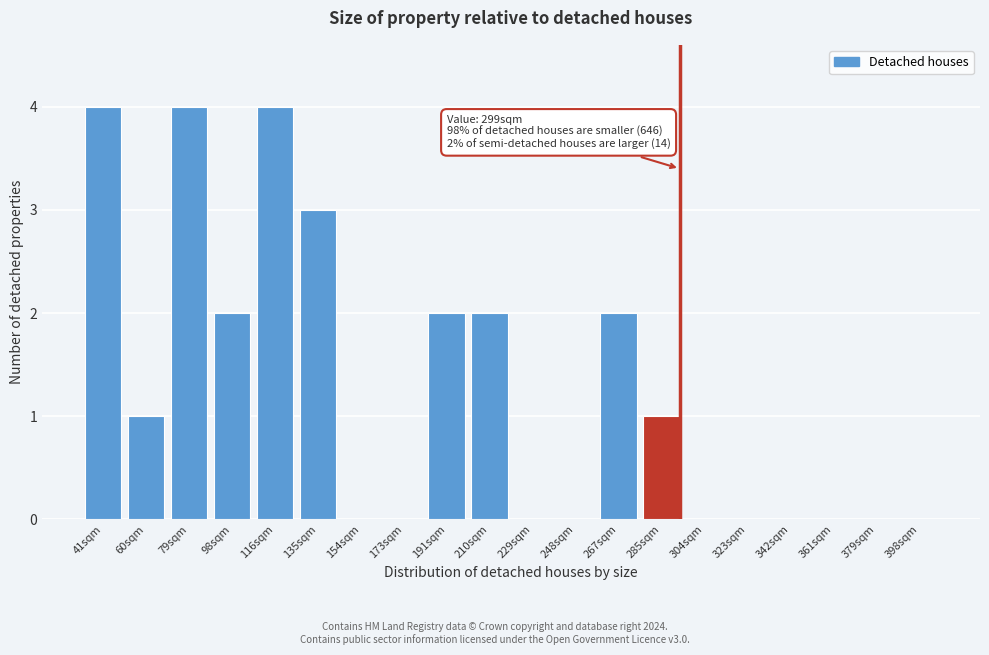

Reading left to right, list all the values displayed in this chart.

41sqm=4	60sqm=1	79sqm=4	98sqm=2	116sqm=4	135sqm=3	154sqm=0	173sqm=0	191sqm=2	210sqm=2	229sqm=0	248sqm=0	267sqm=2	285sqm=1	304sqm=0	323sqm=0	342sqm=0	361sqm=0	379sqm=0	398sqm=0